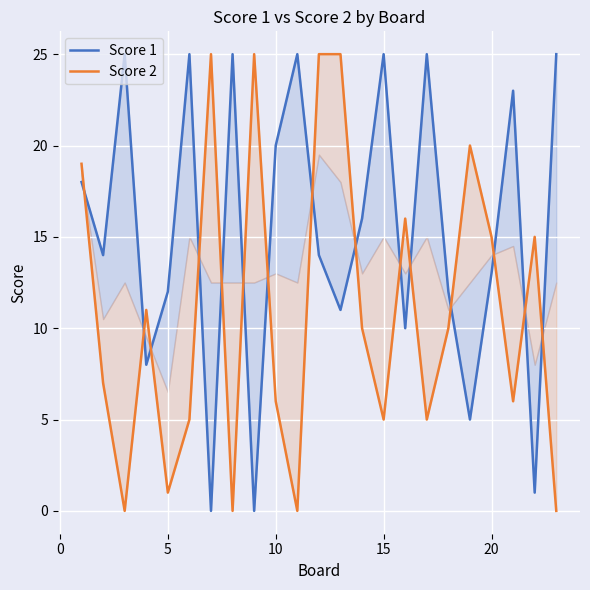

What are all the series names shown in the legend?

Score 1, Score 2